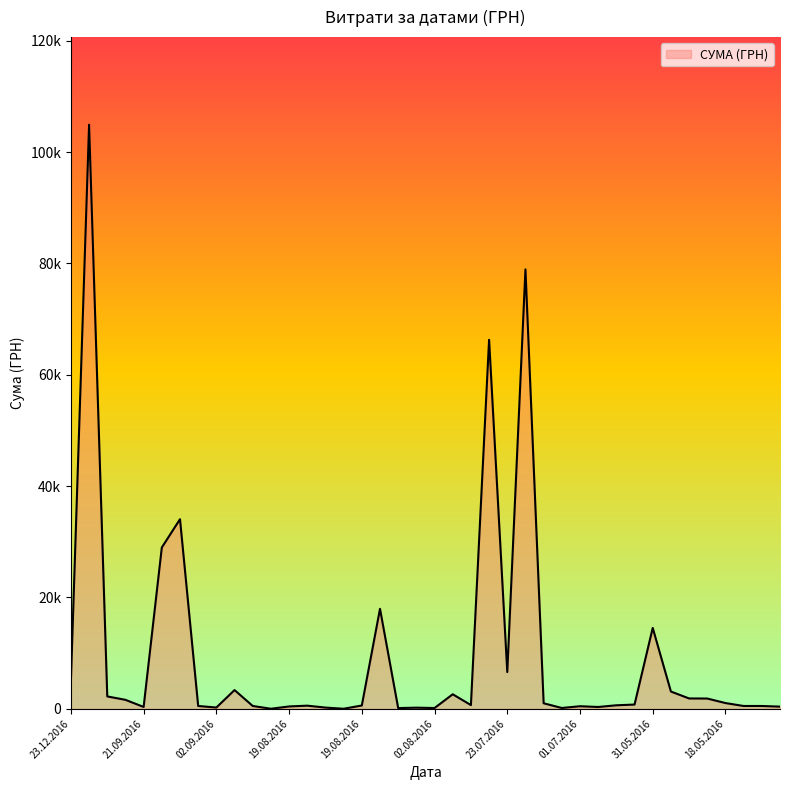

At which category does the chart reach its minimum across all series?

19.08.2016